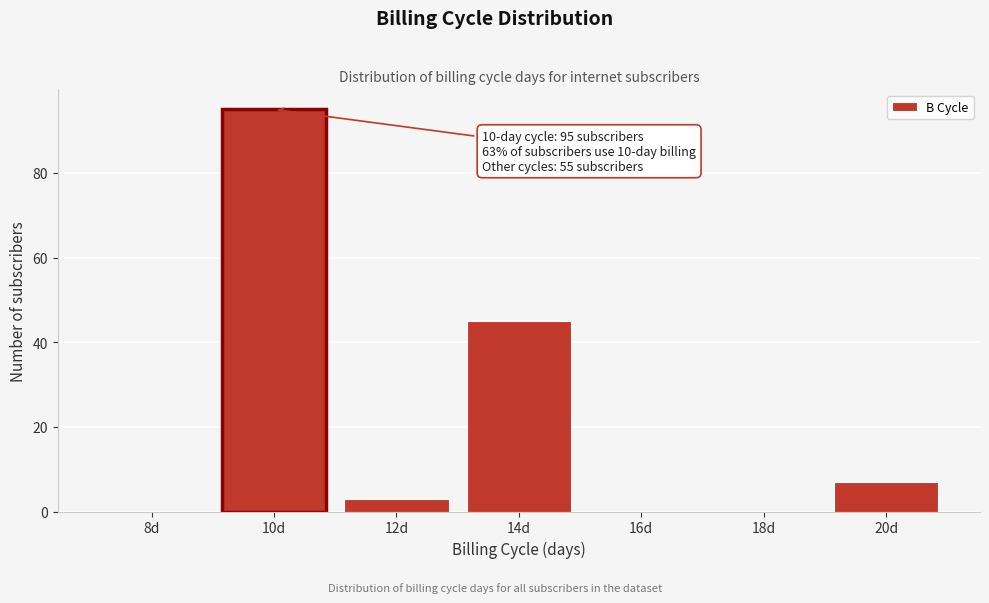

Reading left to right, list all the values displayed in this chart.

8d=0	10d=95	12d=3	14d=45	16d=0	18d=0	20d=7